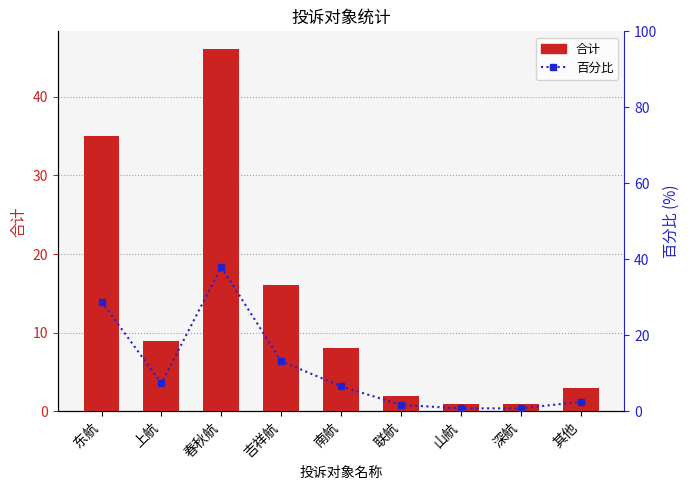

At which label does 百分比 reach its minimum?

山航